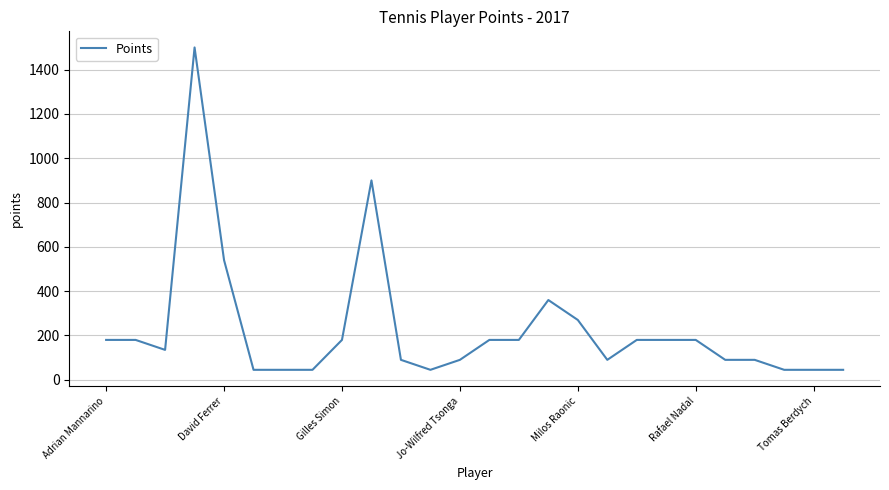

Is this an area chart (filled region under the line)?

No